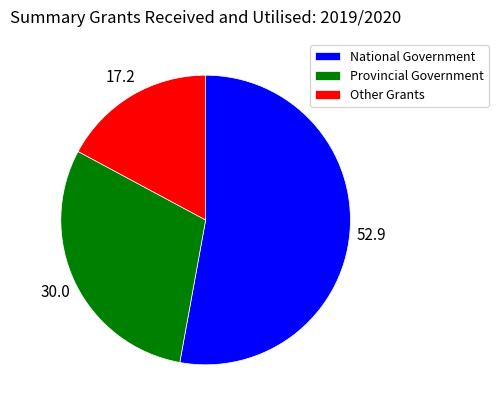

Is the sum of Other Grants and Provincial Government greater than half?

No